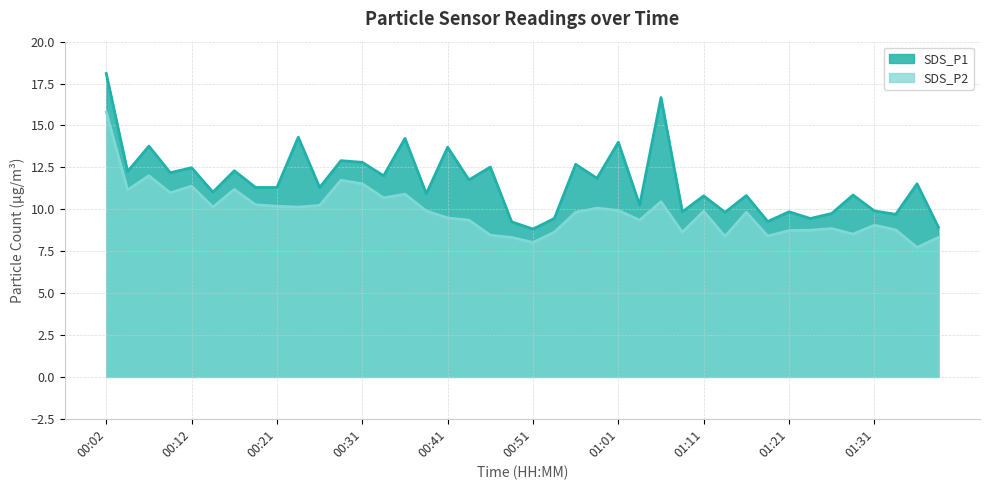

Between 00:12 and 00:38, which is larger?

00:12